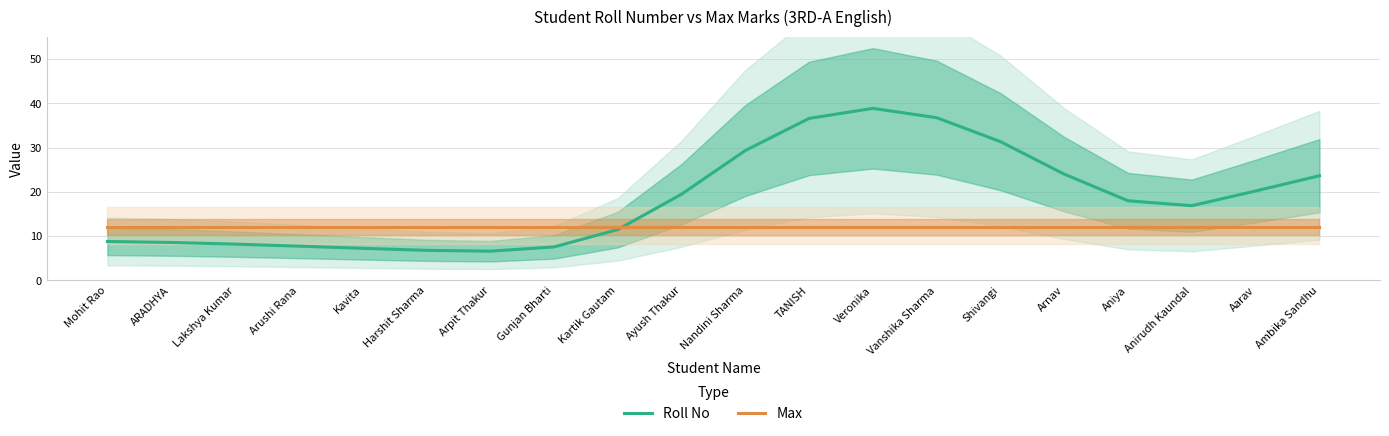

List the labels in order of Roll No value, largest first.

Veronika, Vanshika Sharma, TANISH, Shivangi, Nandini Sharma, Arnav, Ambika Sandhu, Aarav, Ayush Thakur, Aniya, Anirudh Kaundal, Kartik Gautam, Mohit Rao, ARADHYA, Lakshya Kumar, Arushi Rana, Gunjan Bharti, Kavita, Harshit Sharma, Arpit Thakur